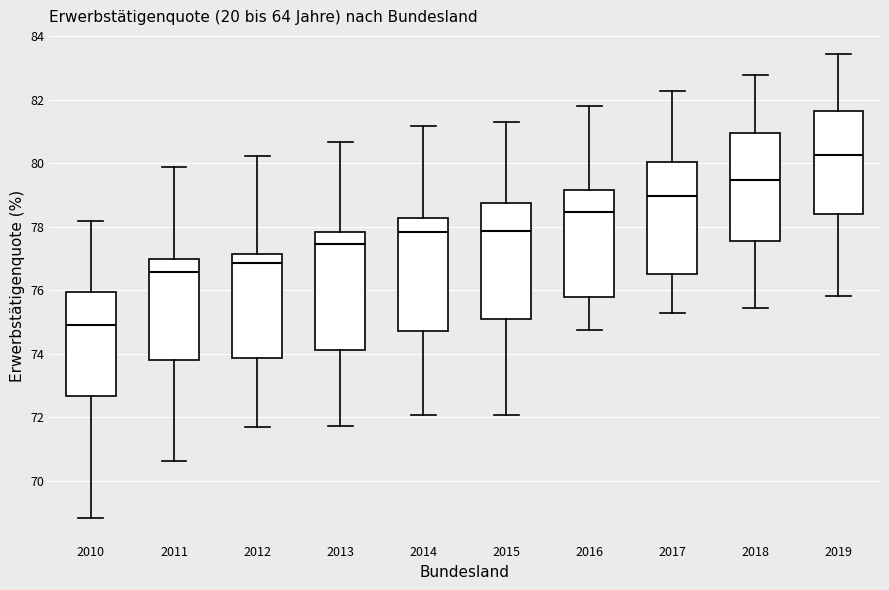

Reading left to right, read every box against the y-axis: the position of its median line, the range the box covers, and the ends of its whiskers. The values are not printed on the chart, so give them approximately, as read against the axis.

2010: median 75.0, box 72.6 to 76.0, whiskers 68.8 to 78.2
2011: median 76.6, box 73.8 to 77.0, whiskers 70.6 to 79.8
2012: median 76.8, box 73.8 to 77.2, whiskers 71.6 to 80.2
2013: median 77.4, box 74.2 to 77.8, whiskers 71.8 to 80.6
2014: median 77.8, box 74.8 to 78.2, whiskers 72.0 to 81.2
2015: median 77.8, box 75.2 to 78.8, whiskers 72.0 to 81.2
2016: median 78.4, box 75.8 to 79.2, whiskers 74.8 to 81.8
2017: median 79.0, box 76.6 to 80.0, whiskers 75.2 to 82.2
2018: median 79.4, box 77.6 to 81.0, whiskers 75.4 to 82.8
2019: median 80.2, box 78.4 to 81.6, whiskers 75.8 to 83.4